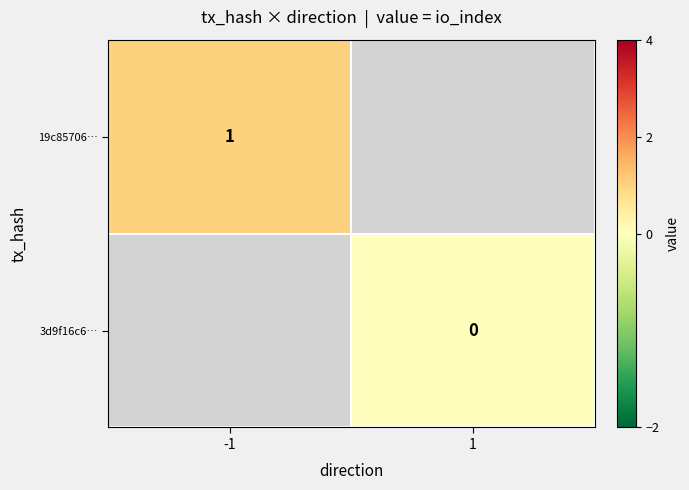

True or false: 19c85706… has a value of 1 at -1.

True